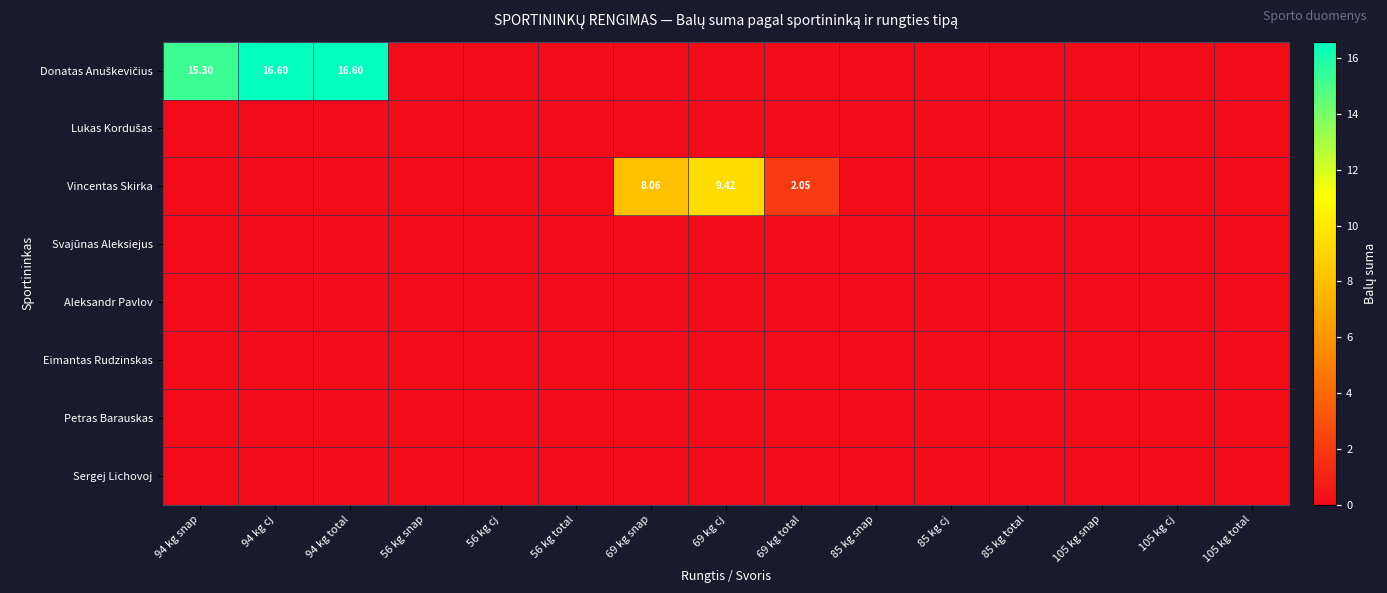

Count the number of data series in this chart.

8